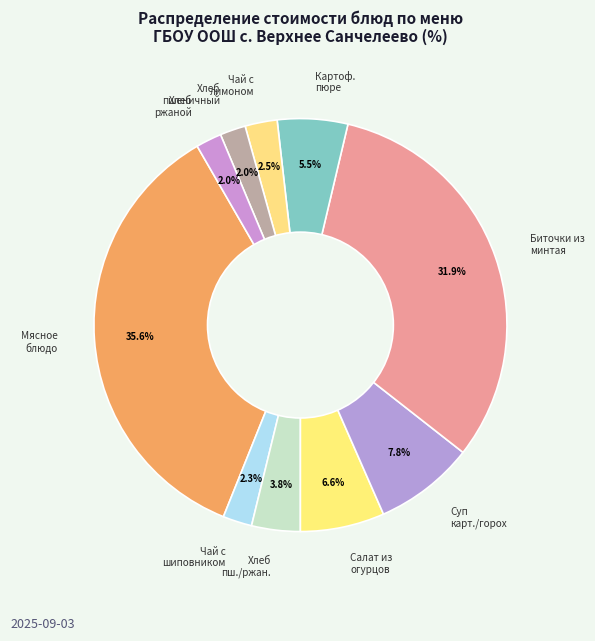

Does Салат из огурцов account for over 50% of the chart?

No